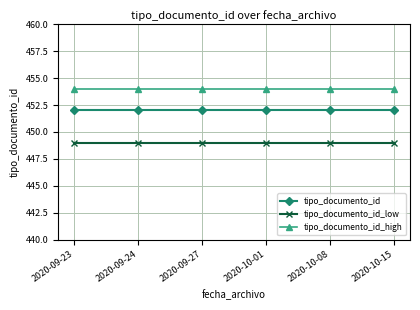

List the series in order of their overall mean, lowest first.

tipo_documento_id_low, tipo_documento_id, tipo_documento_id_high